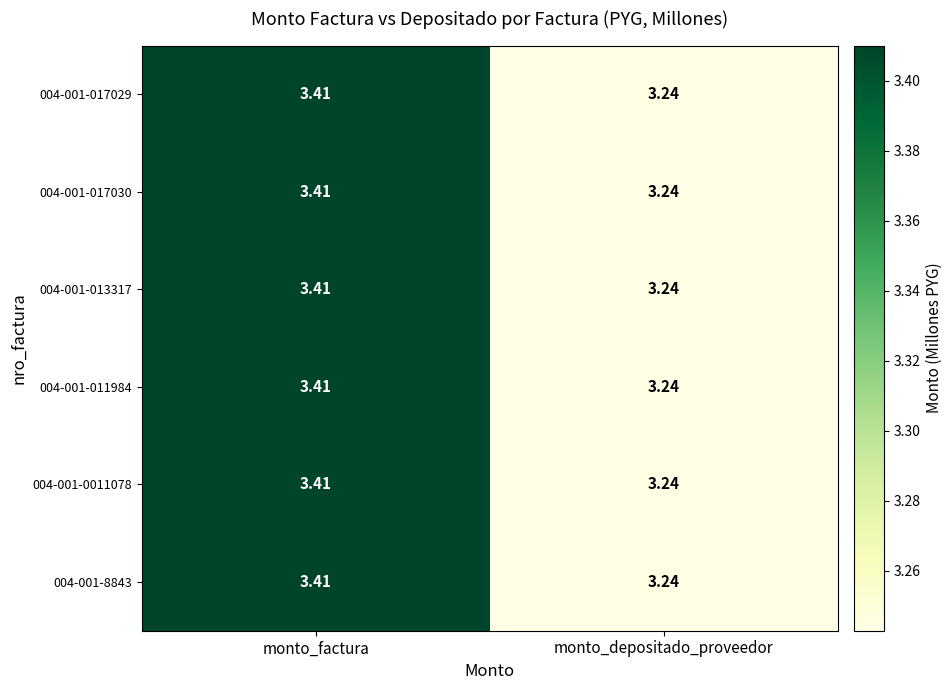

Rank the categories by 004-001-011984 value from lowest to highest.

monto_depositado_proveedor, monto_factura